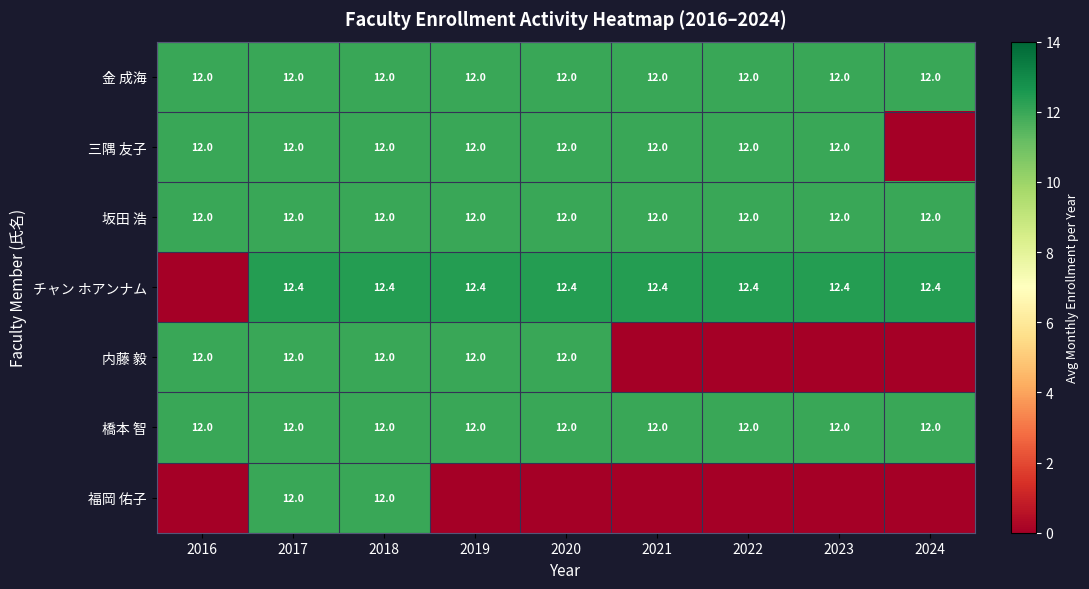

True or false: 橋本 智 has a value of 12.0 at 2016.

True